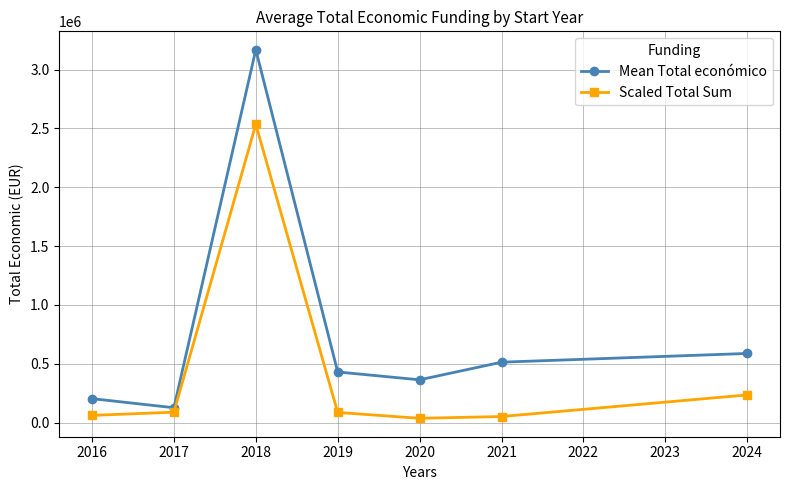

Rank the series by their maximum value, from lowest to highest.

Scaled Total Sum, Mean Total económico